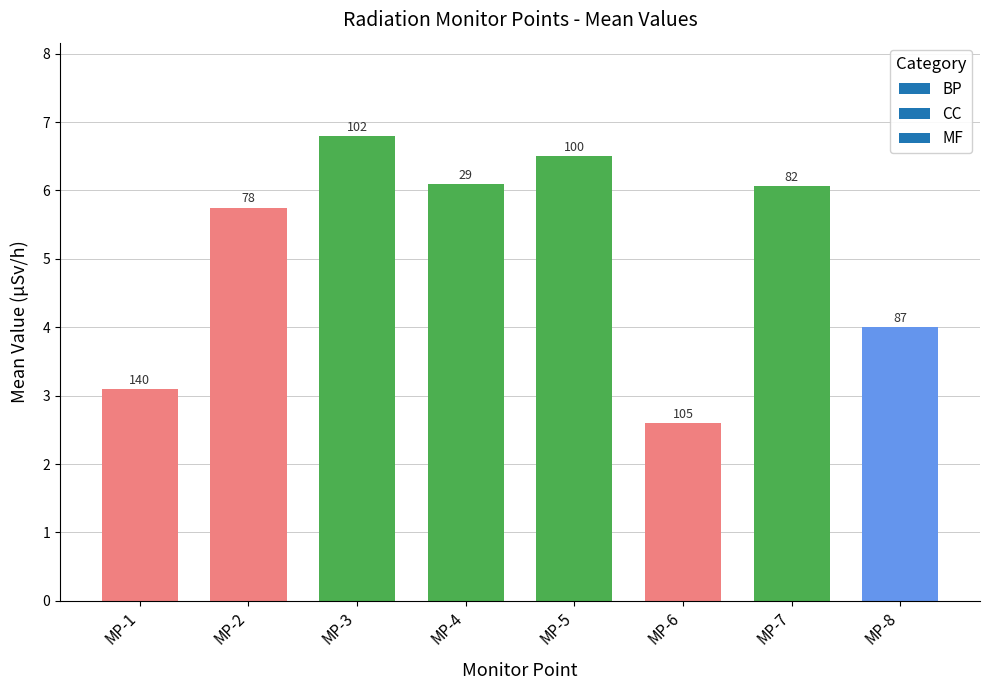

What is the sum of all values?

40.9